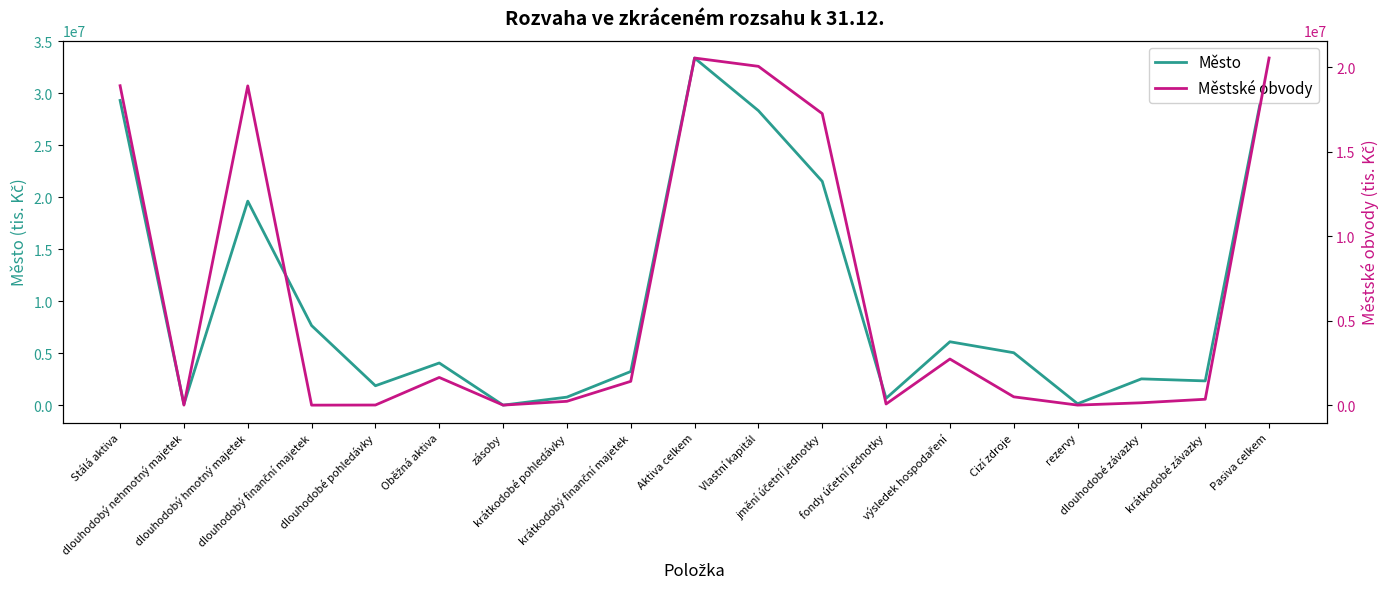

At which label is Městské obvody closest to 10265707?

jmění účetní jednotky